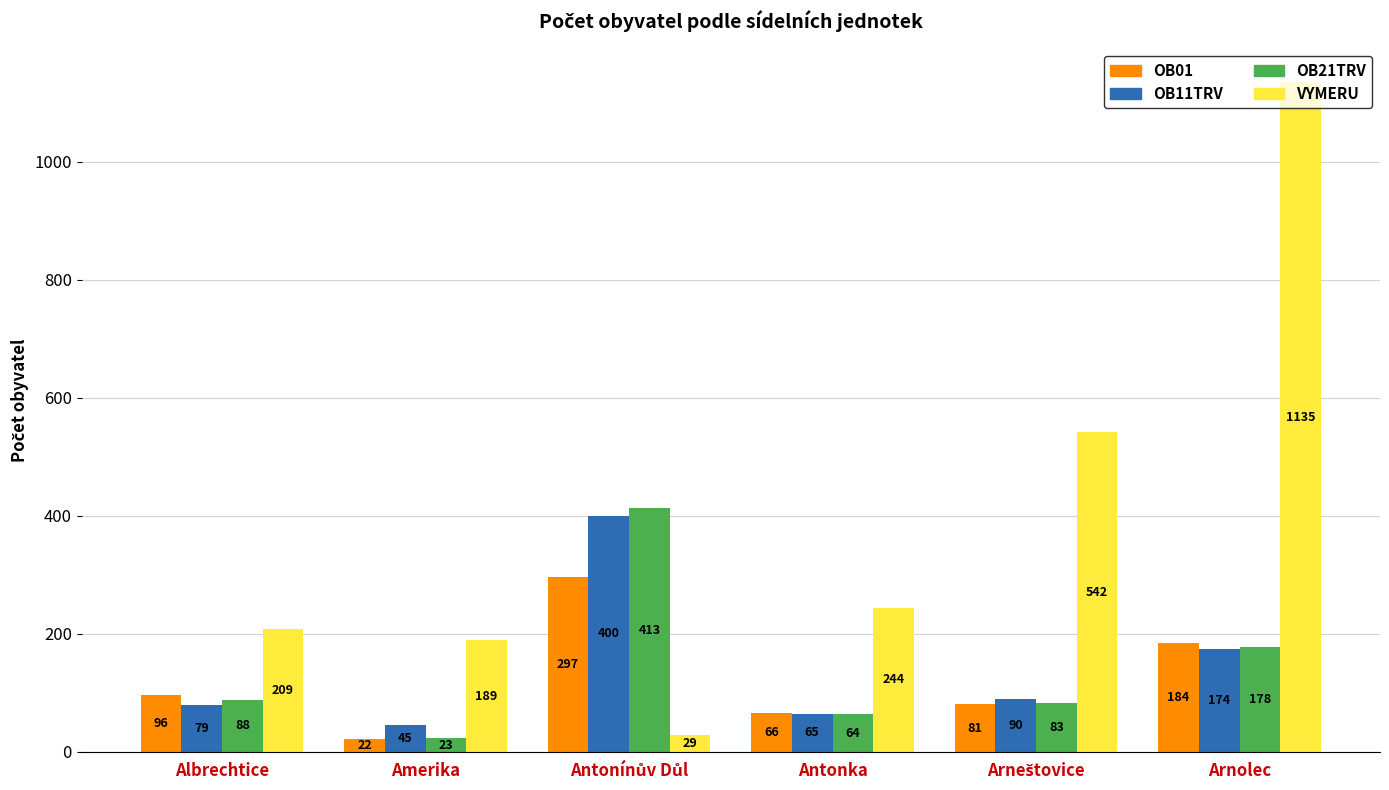

True or false: OB11TRV has a value of 45 at Amerika.

True